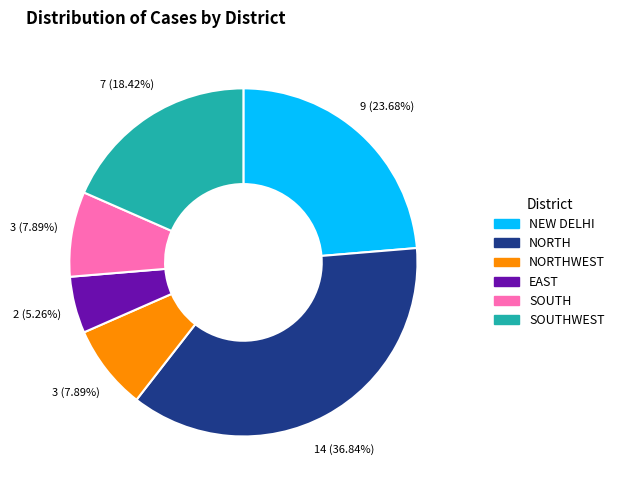

How many segments does this pie chart have?

6